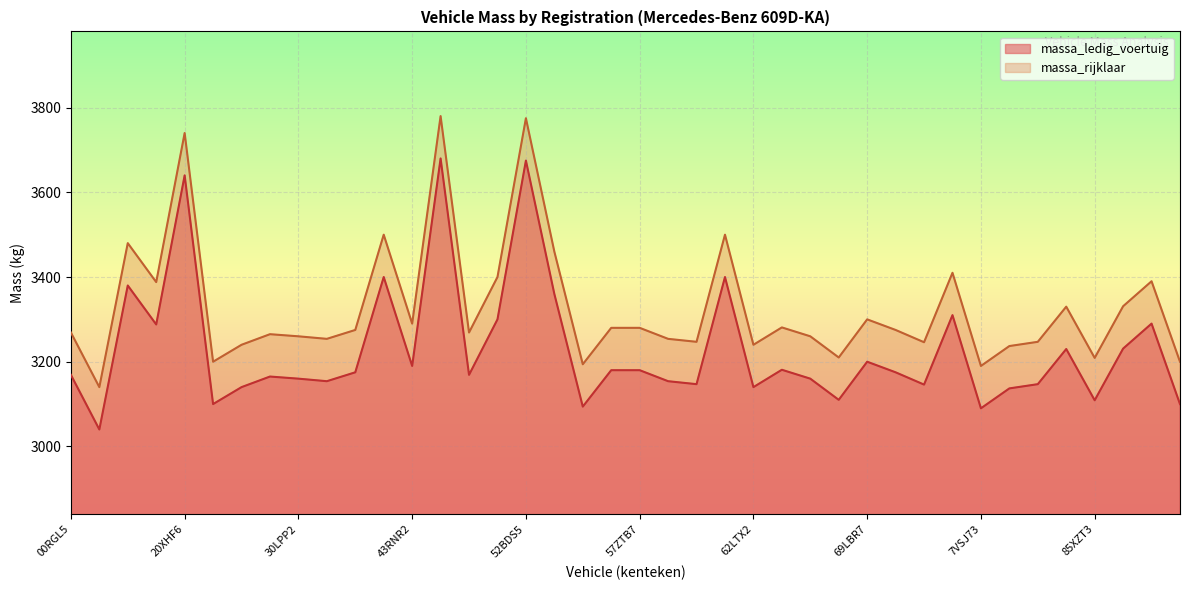

At 86PDZ5, list the series in order from largest to smallest.

massa_rijklaar, massa_ledig_voertuig